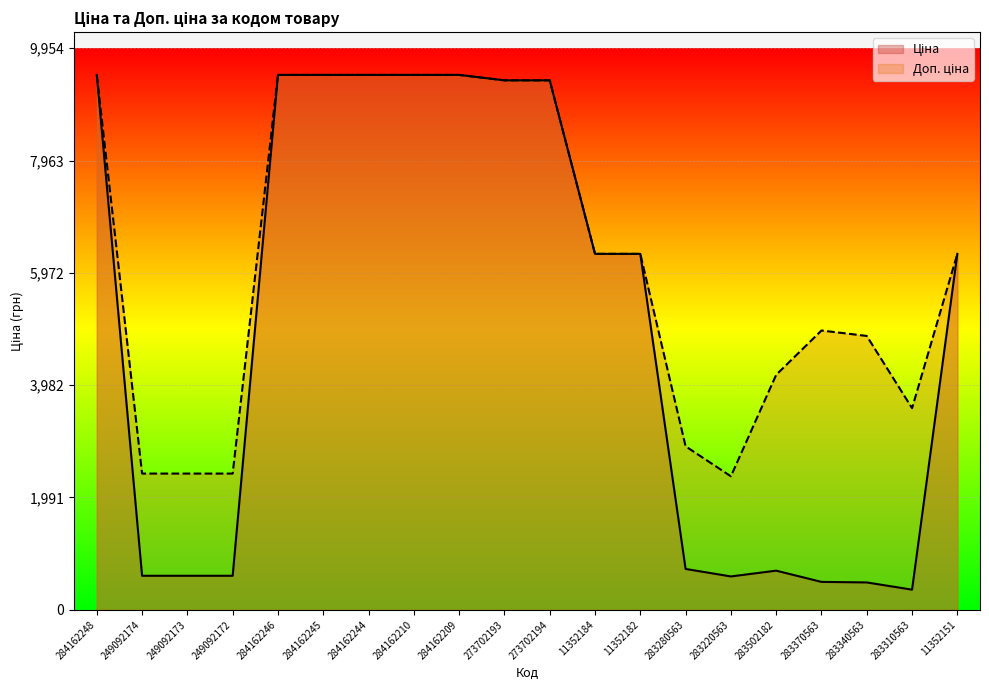

At which label does Ціна reach its peak?

284162248